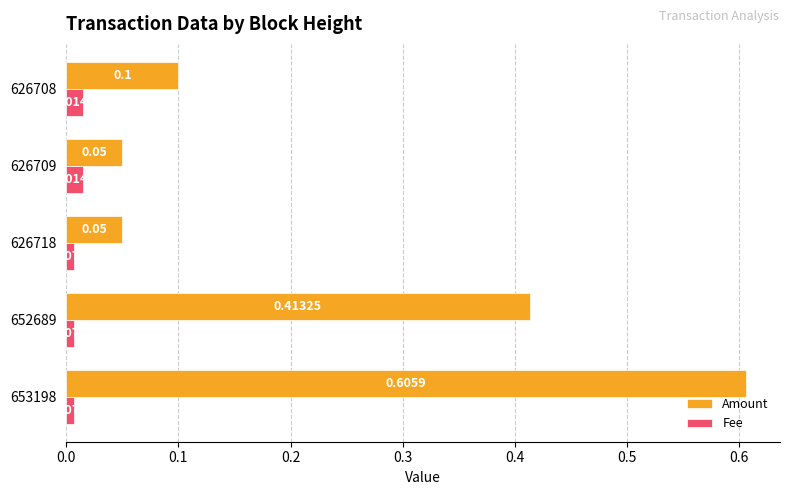

Rank the series by their average value, from lowest to highest.

Fee, Amount